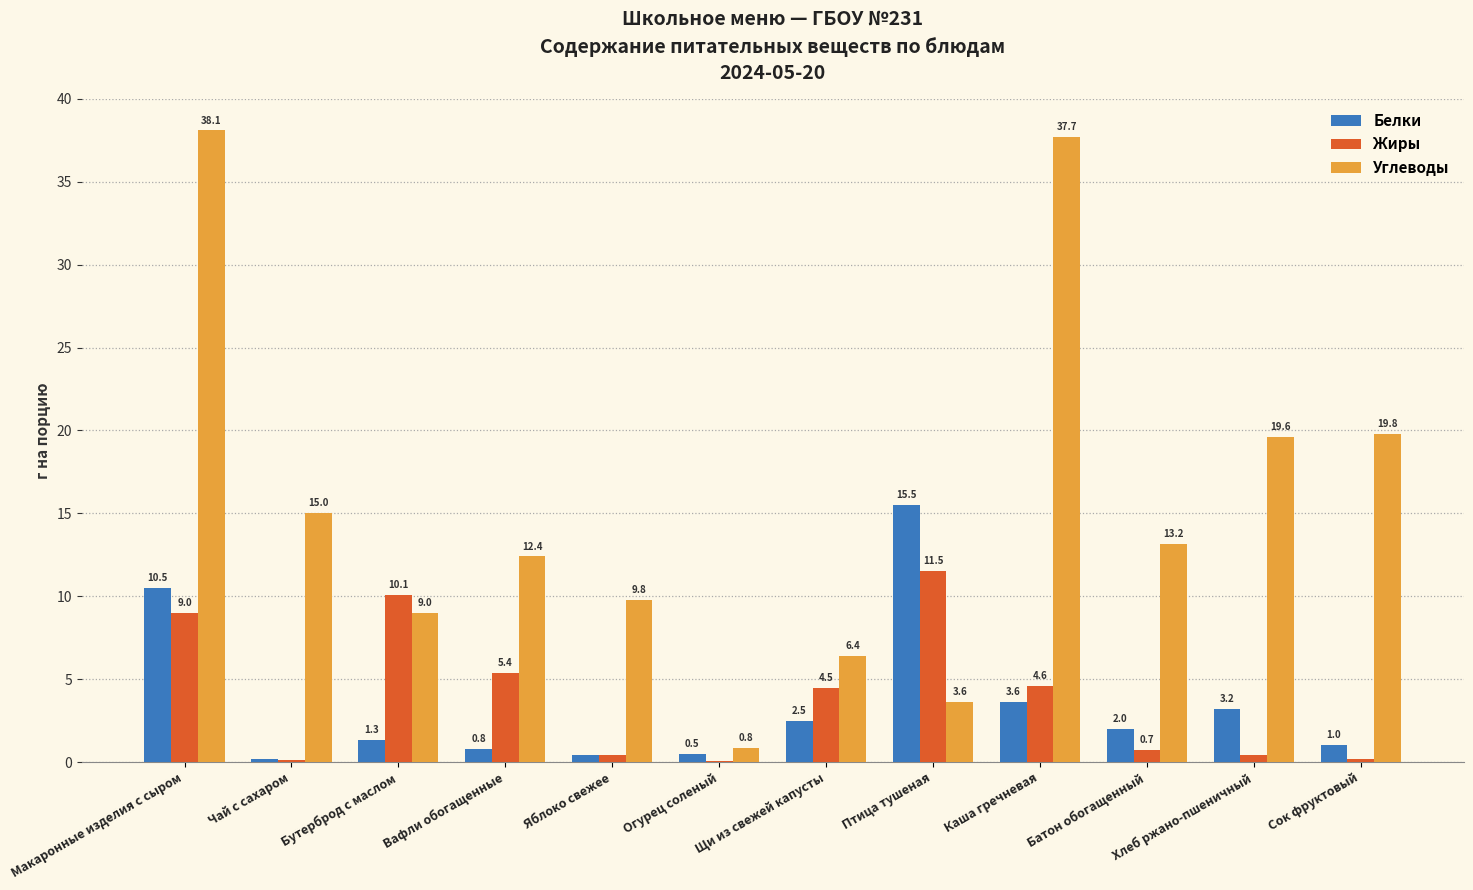

What is the spread (max minus min) of values at Сок фруктовый?

19.6